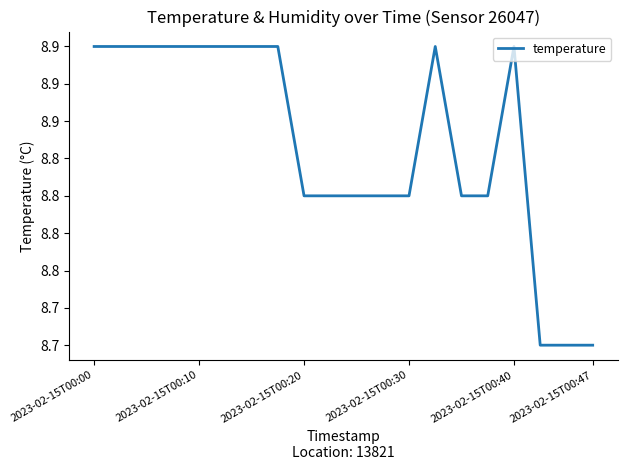

Does the chart display data point markers on the line(s)?

No